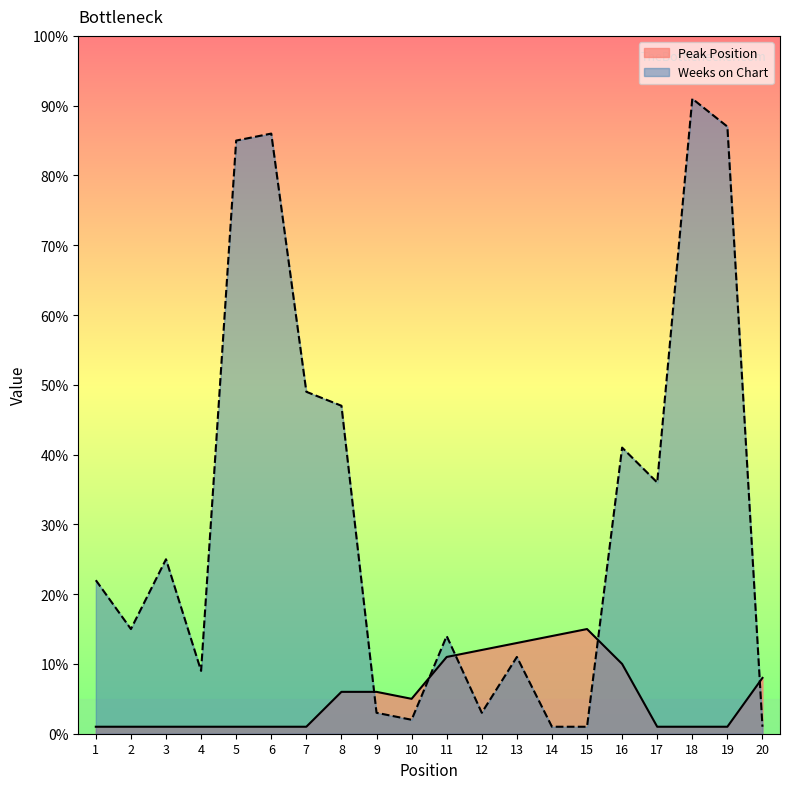

How many data points in Peak Position are less than 5?

10